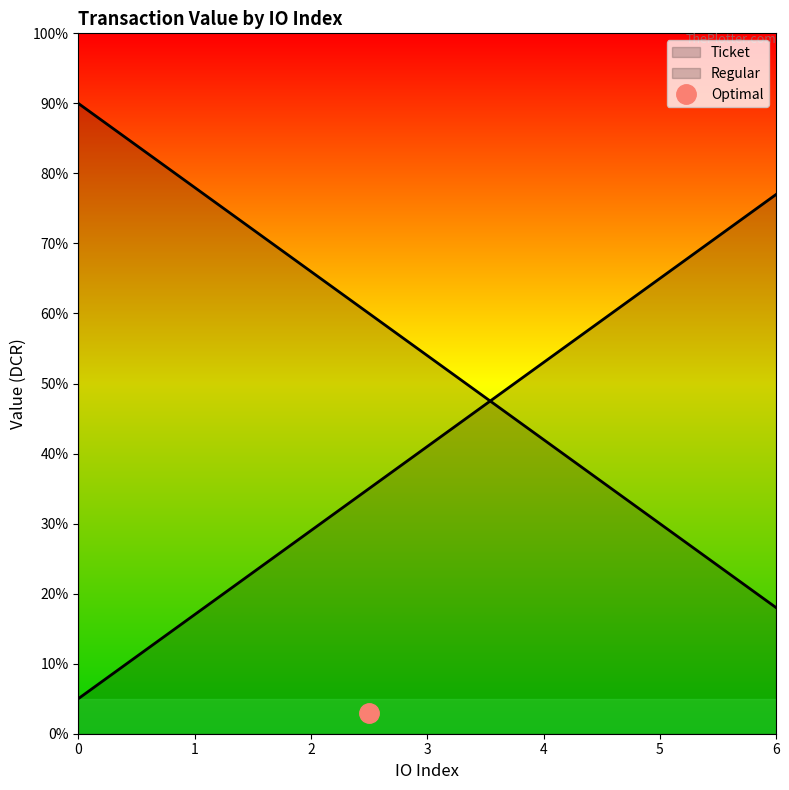

How many data points does each series have?

7